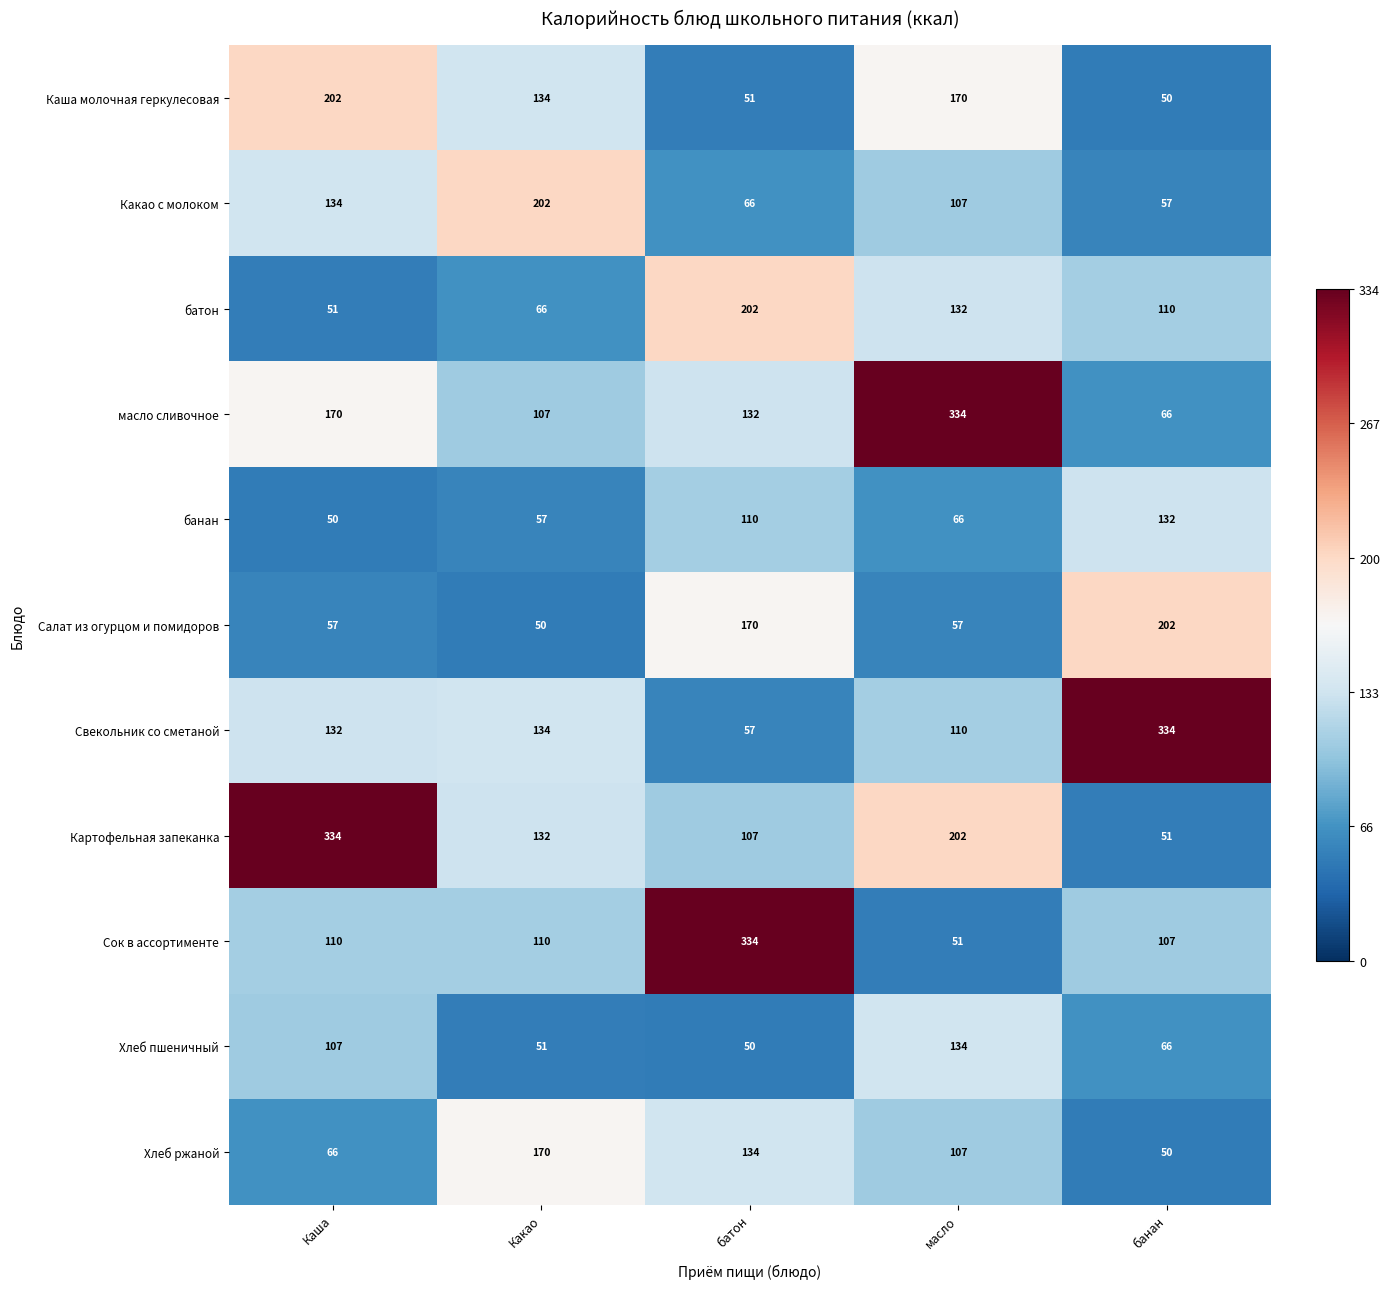

At батон, list the series in order from smallest to largest.

Хлеб пшеничный, Каша молочная геркулесовая, Свекольник со сметаной, Какао с молоком, Картофельная запеканка, банан, масло сливочное, Хлеб ржаной, Салат из огурцом и помидоров, батон, Сок в ассортименте